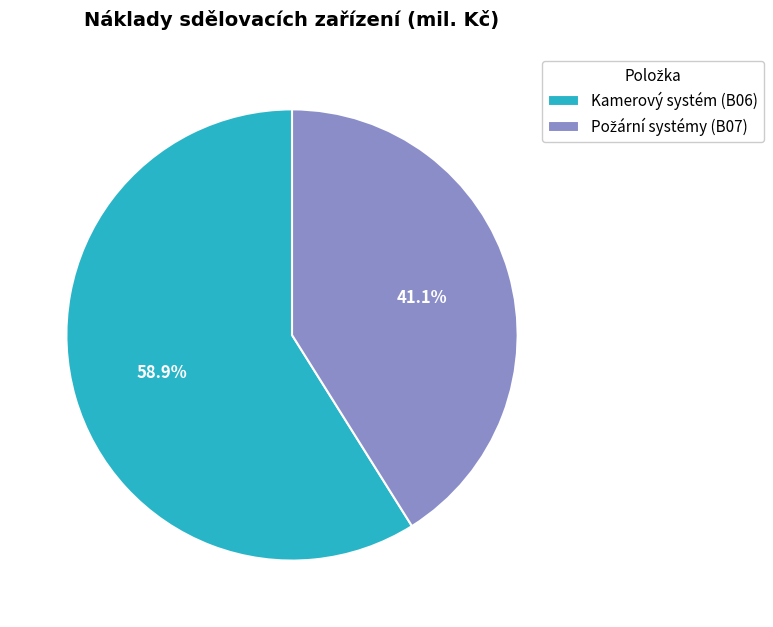

Which slice represents more than half of the pie?

Kamerový systém (B06)